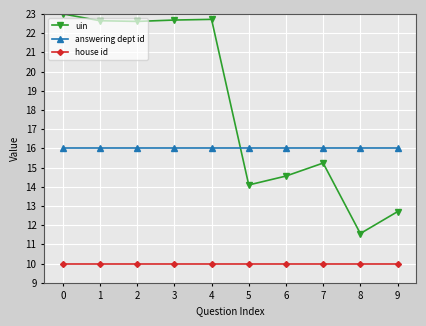

The uin series shows 6.7 at 9. True or false?

False